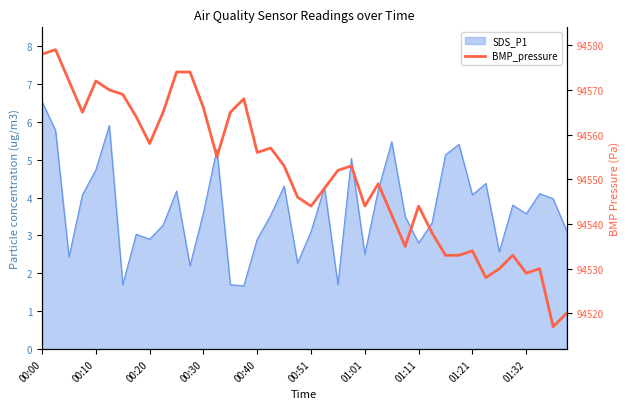

The chart shows a value of 94549 at 25. True or false?

True